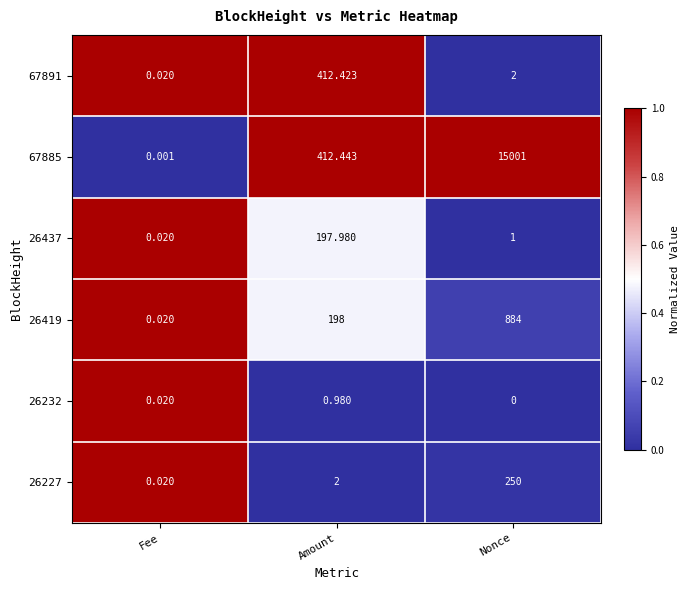

At which label is 26437 closest to 99?

Nonce